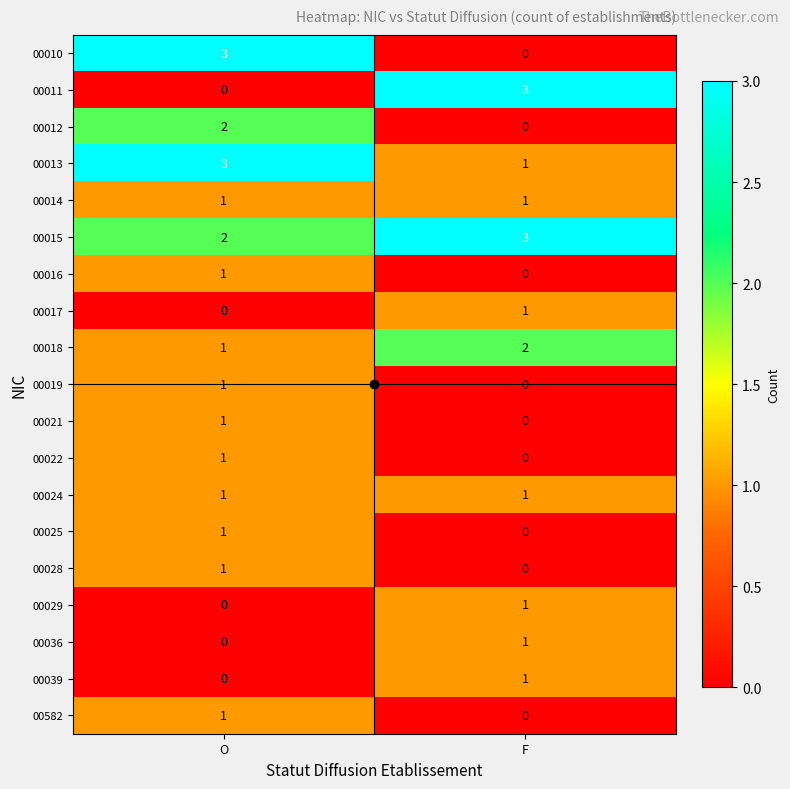

How many series are shown in this chart?

19